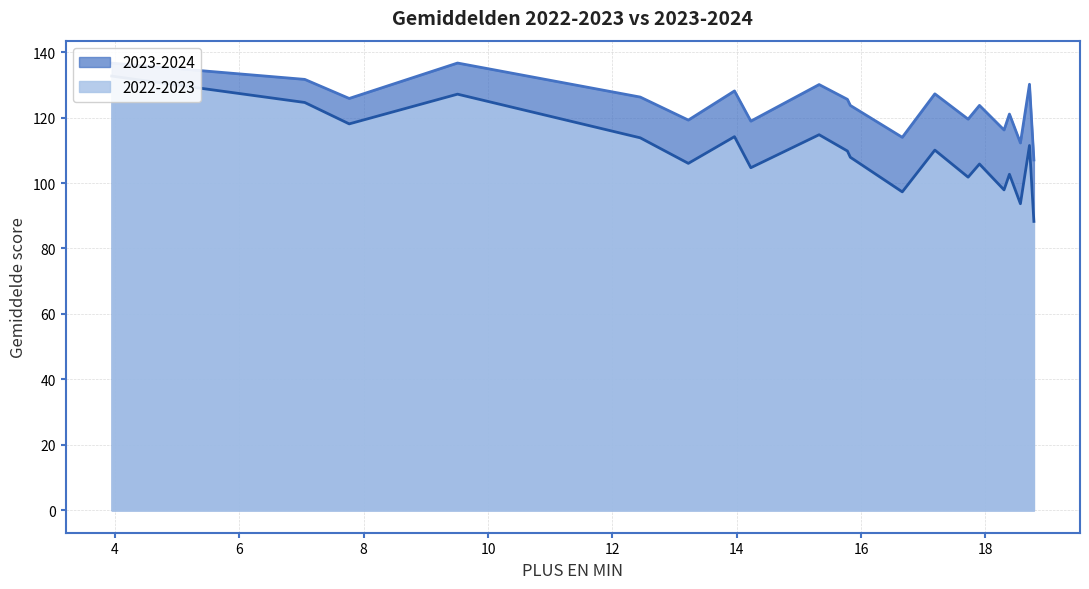

How many lines are shown in the chart?

2